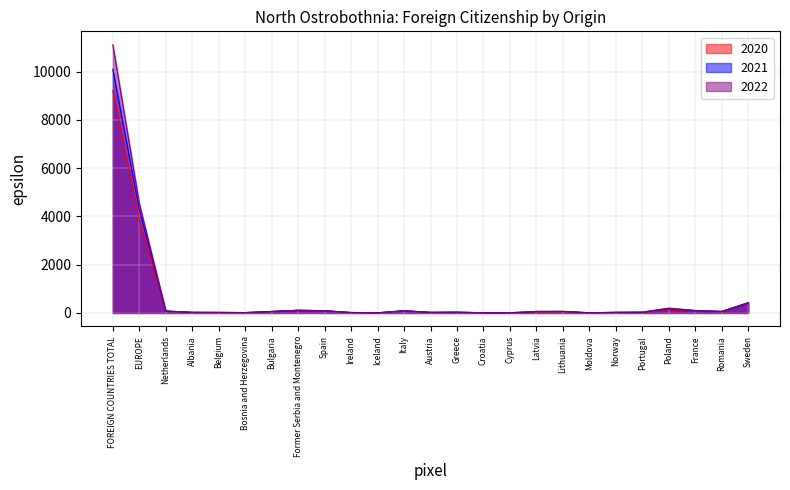

Which category has the lowest value across all series?

Moldova